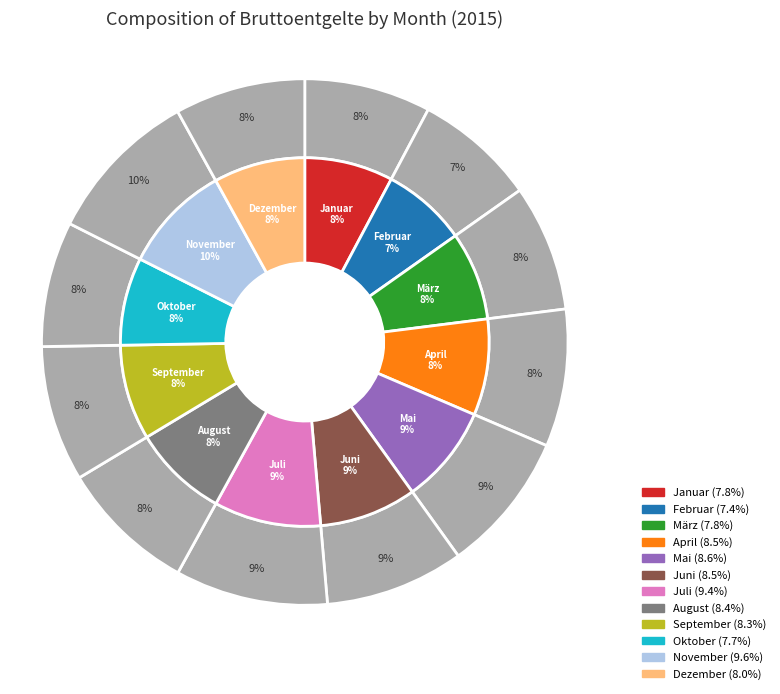

Count the number of slices in the pie.

12